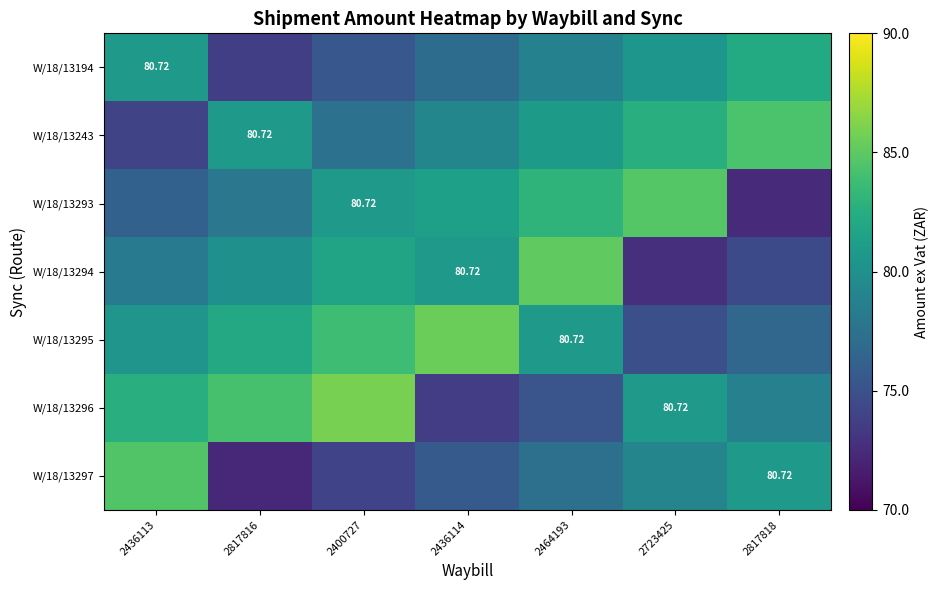

What is the average value of the W/18/13297 series?

77.7